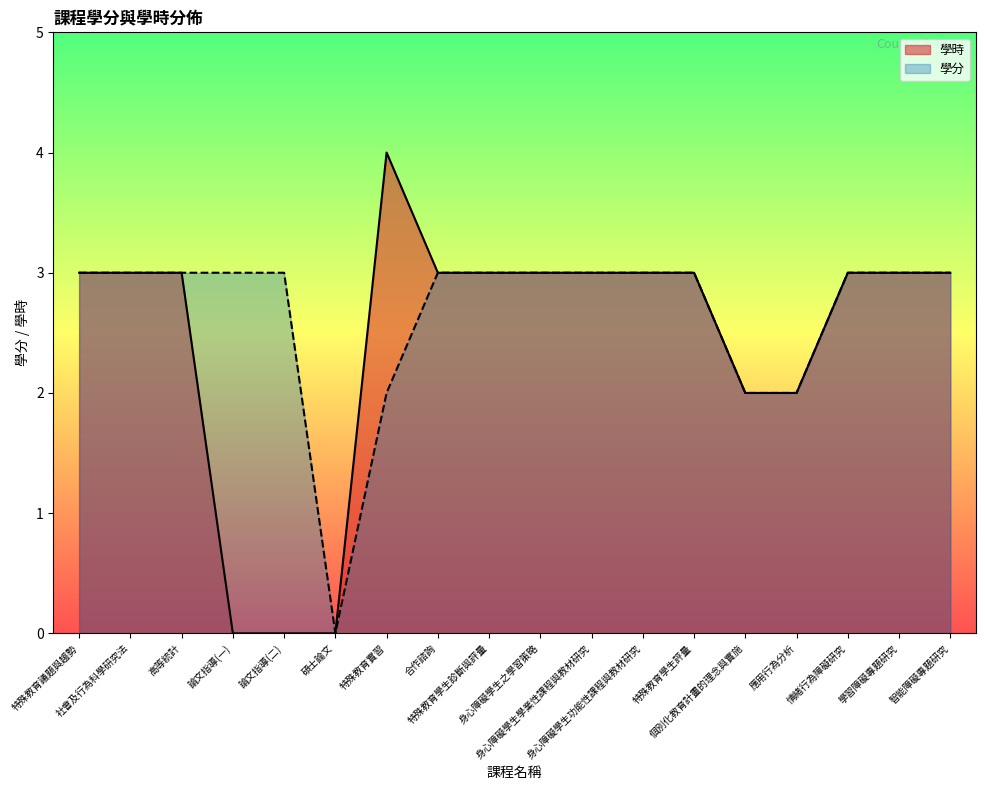

True or false: 學時 and 學分 intersect in this chart.

False